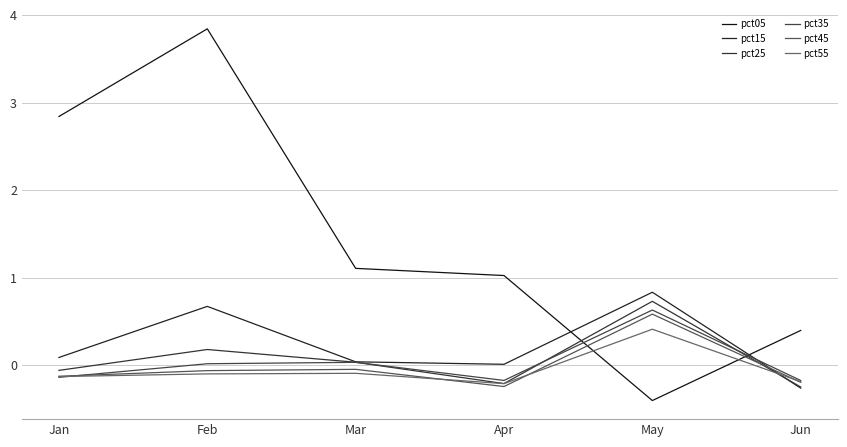

The pct55 series shows -0.1 at Jan. True or false?

True